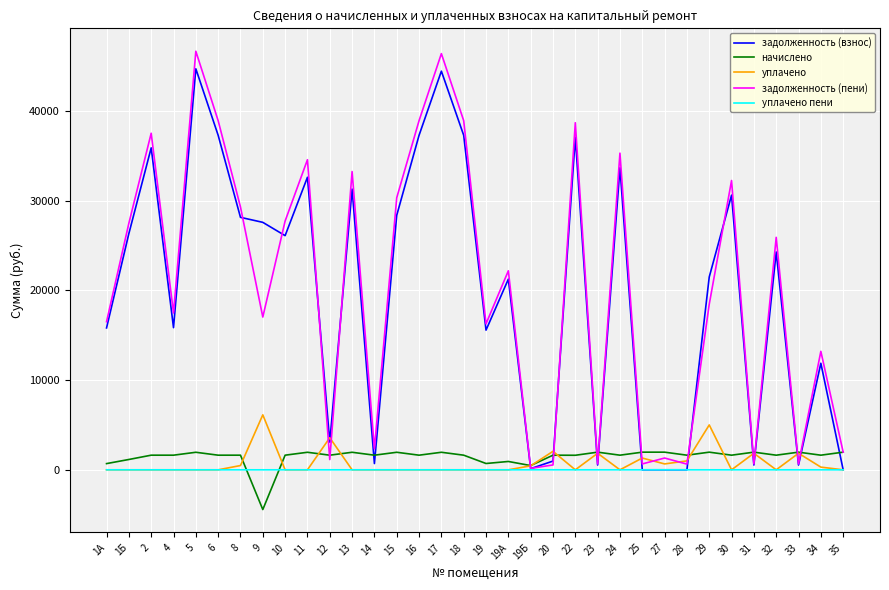

What is the sum of all уплачено пени values?

1.1